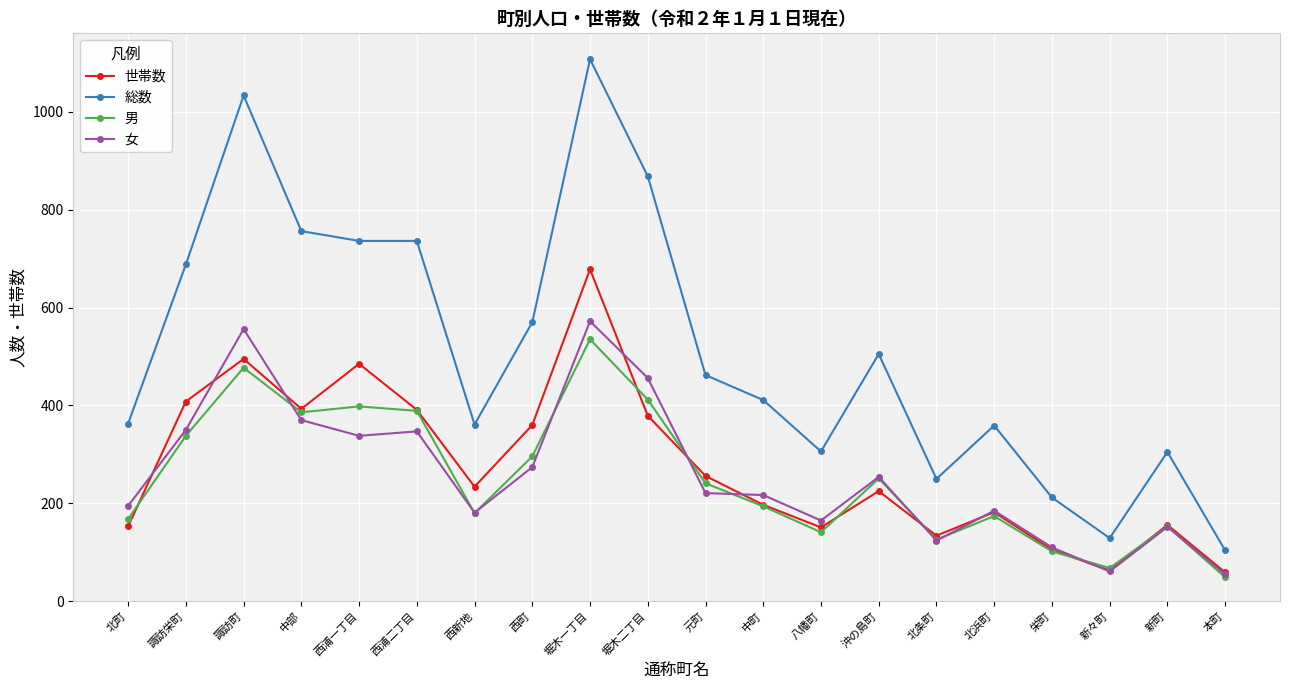

True or false: 男 and 総数 cross at least once.

False